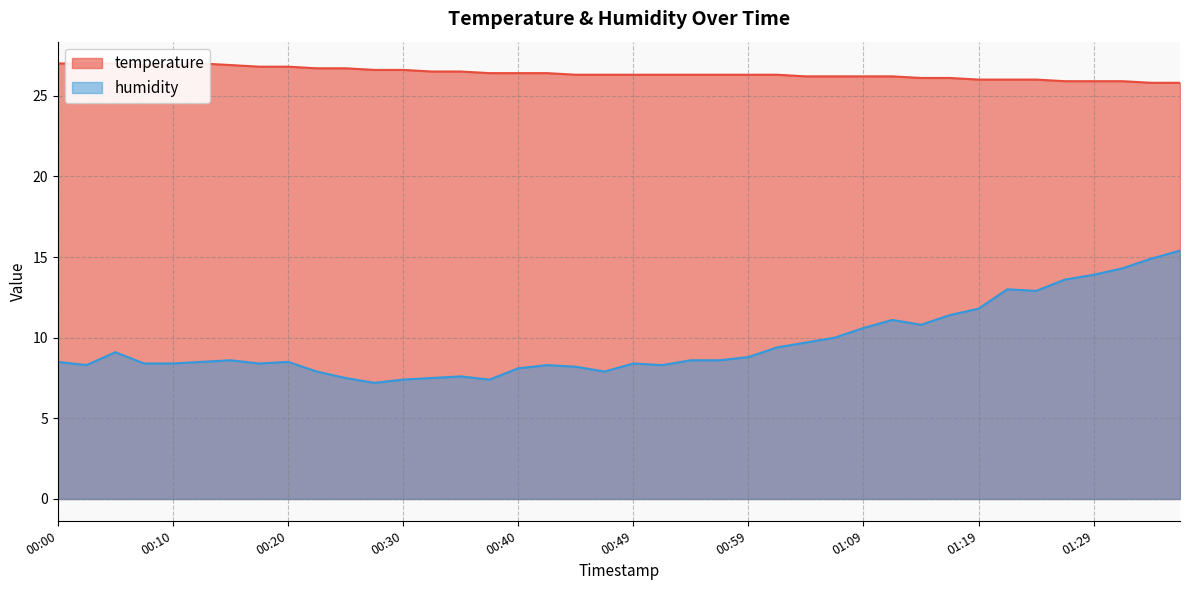

The humidity series shows 9.7 at 01:04. True or false?

True